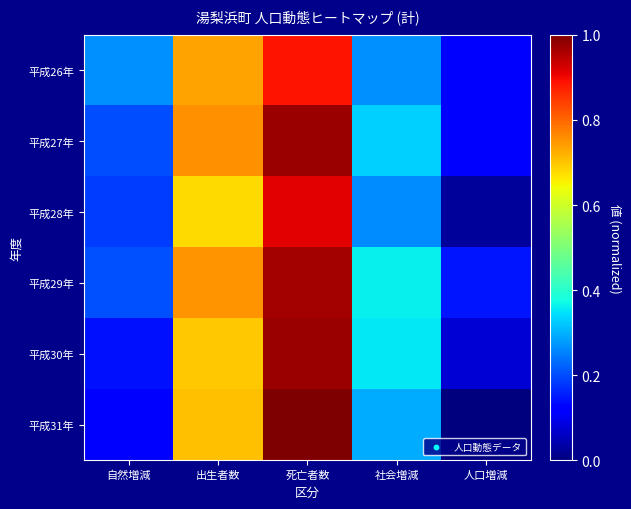

Reading left to right, transcribe all the data shown in this chart.

平成26年: 自然増減=0.3	出生者数=0.7	死亡者数=0.9	社会増減=0.3	人口増減=0.1
平成27年: 自然増減=0.2	出生者数=0.8	死亡者数=1.0	社会増減=0.3	人口増減=0.1
平成28年: 自然増減=0.2	出生者数=0.7	死亡者数=0.9	社会増減=0.3	人口増減=0.0
平成29年: 自然増減=0.2	出生者数=0.8	死亡者数=1.0	社会増減=0.4	人口増減=0.1
平成30年: 自然増減=0.1	出生者数=0.7	死亡者数=1.0	社会増減=0.4	人口増減=0.1
平成31年: 自然増減=0.1	出生者数=0.7	死亡者数=1.0	社会増減=0.3	人口増減=0.0